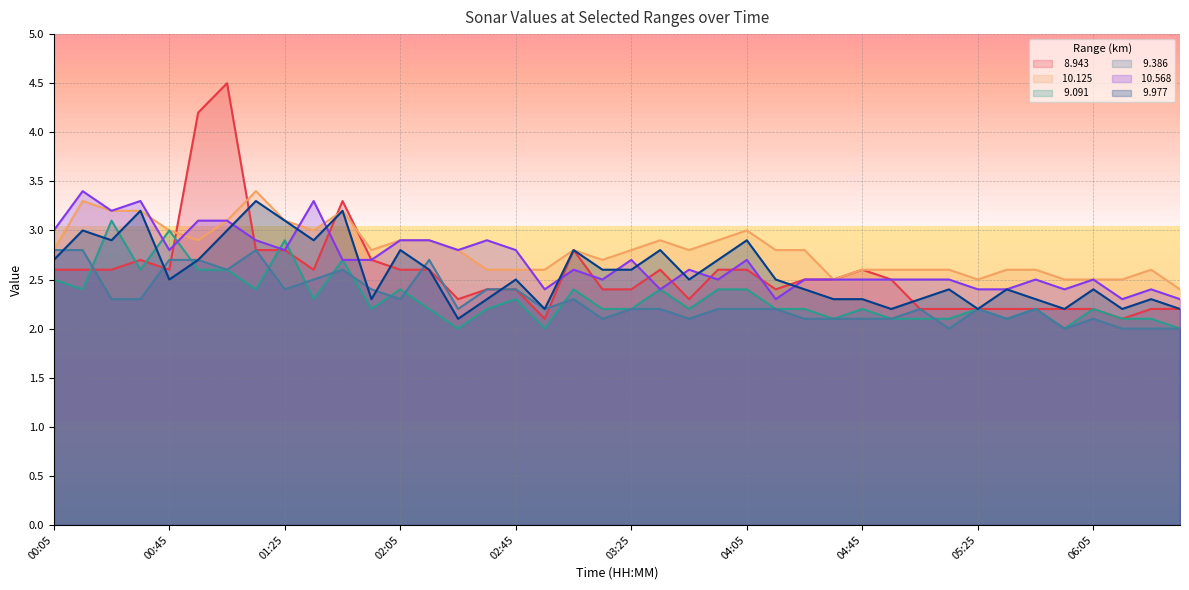

What is the label of the 19th point from the left?

03:05